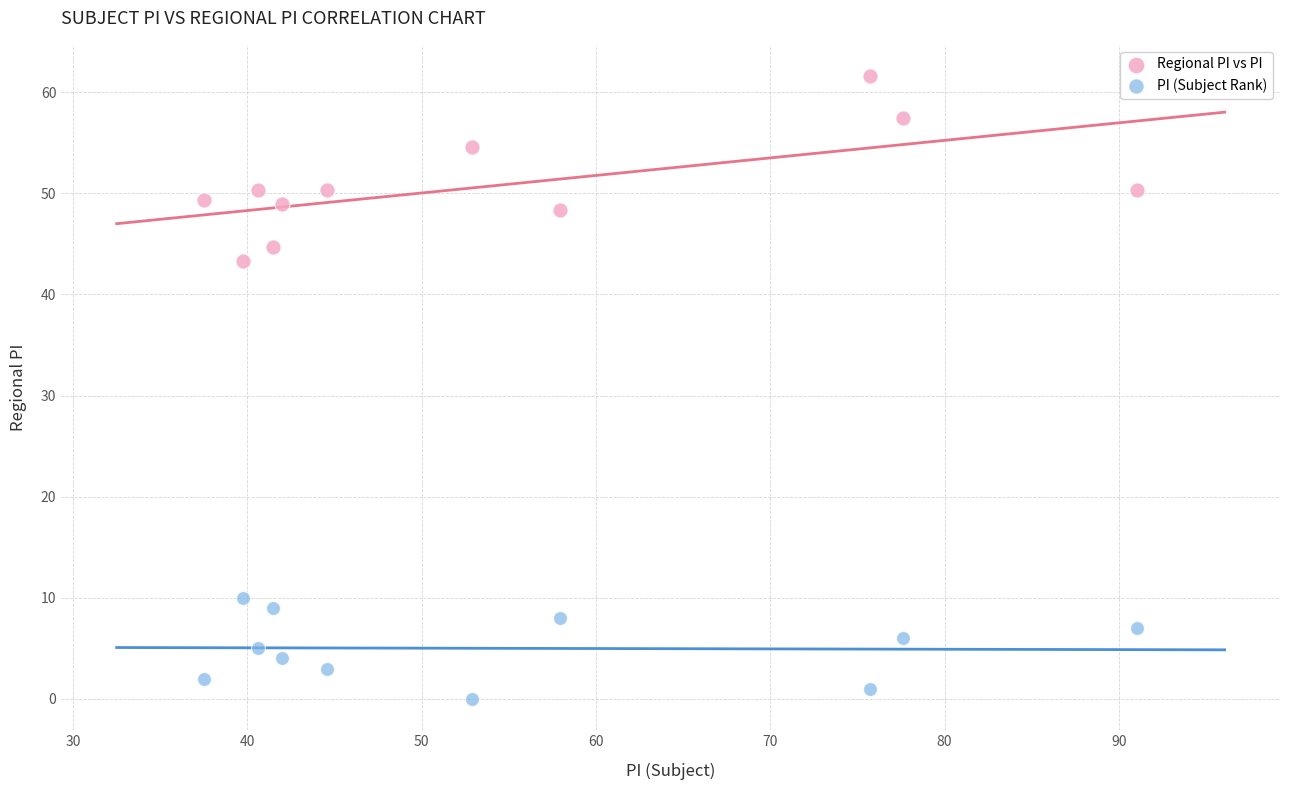

Across all data points, what is the range of X values (max minus min)?

53.6